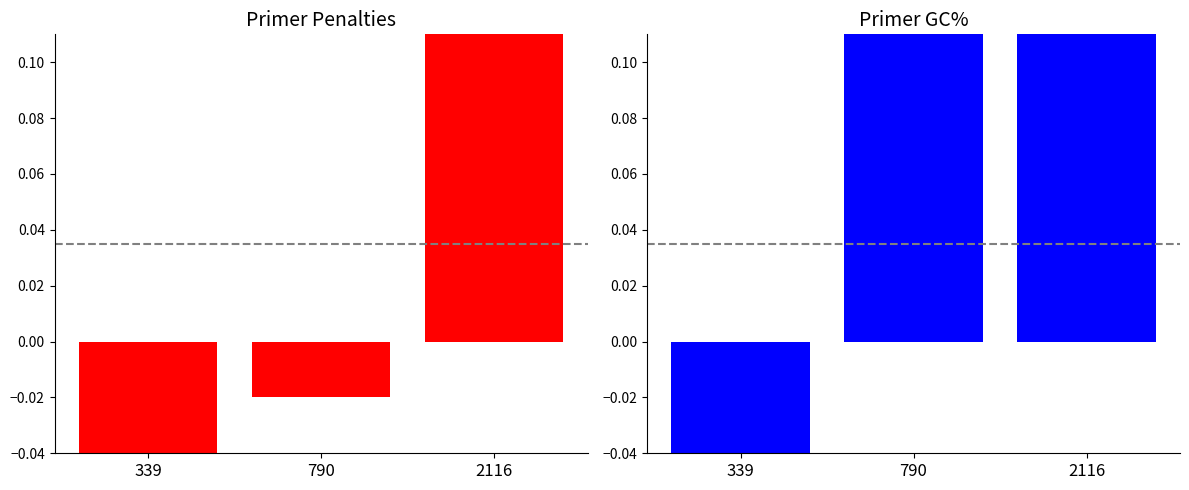

How many bars are there in each group?

2